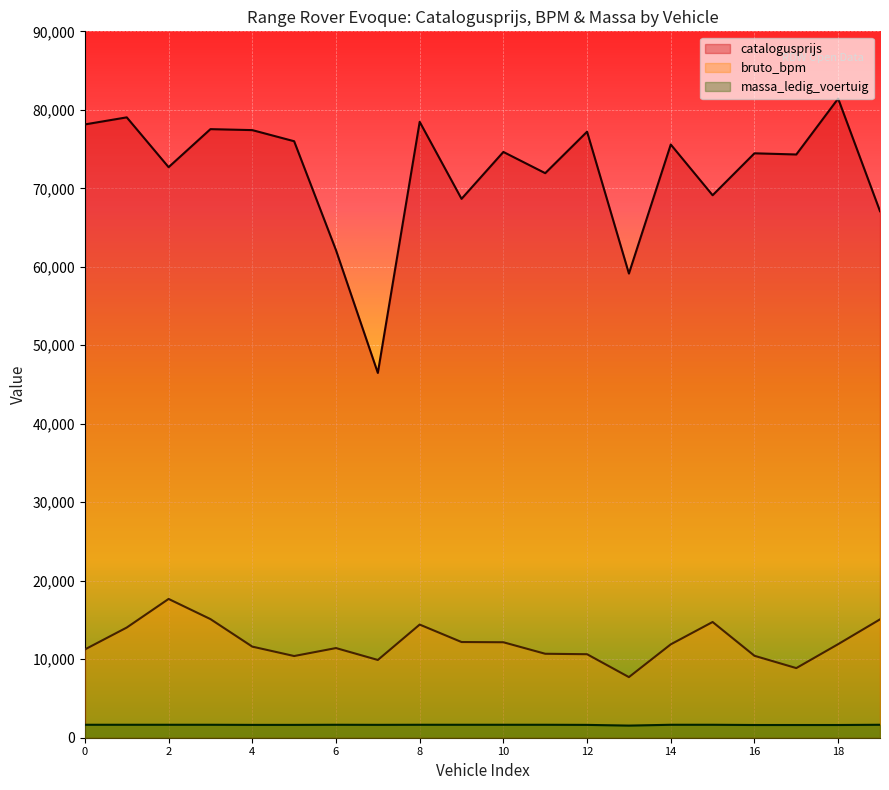

Is it true that catalogusprijs equals 24676 at 0?

False